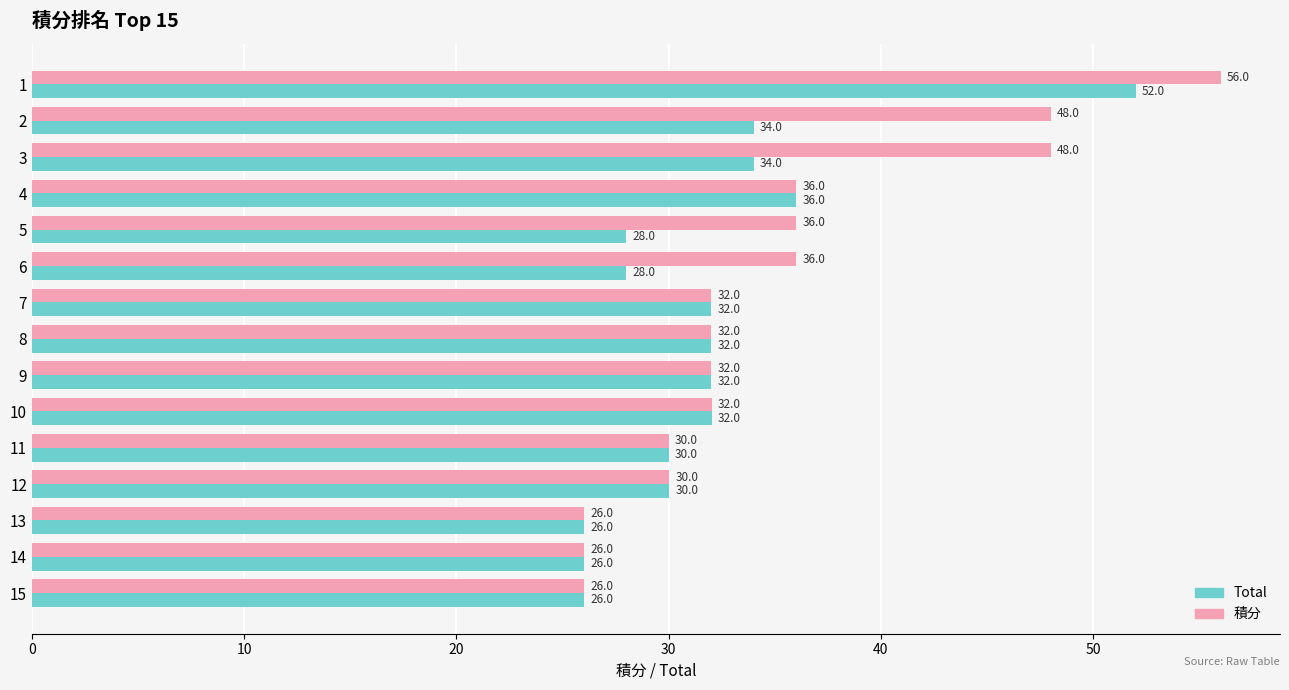

What is the greatest value displayed?

56.0